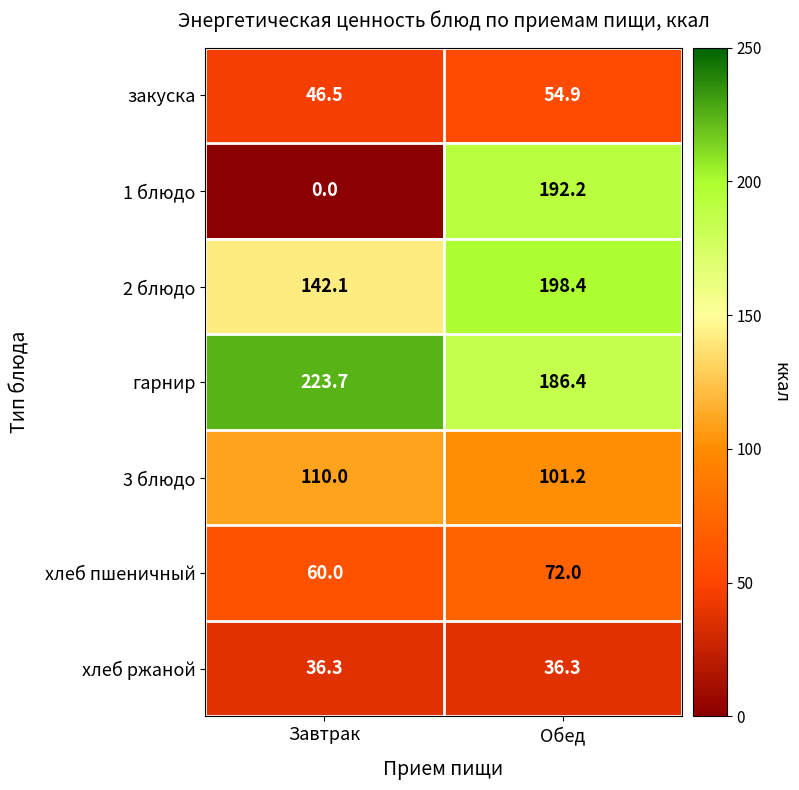

Which series has the largest total across all categories?

гарнир